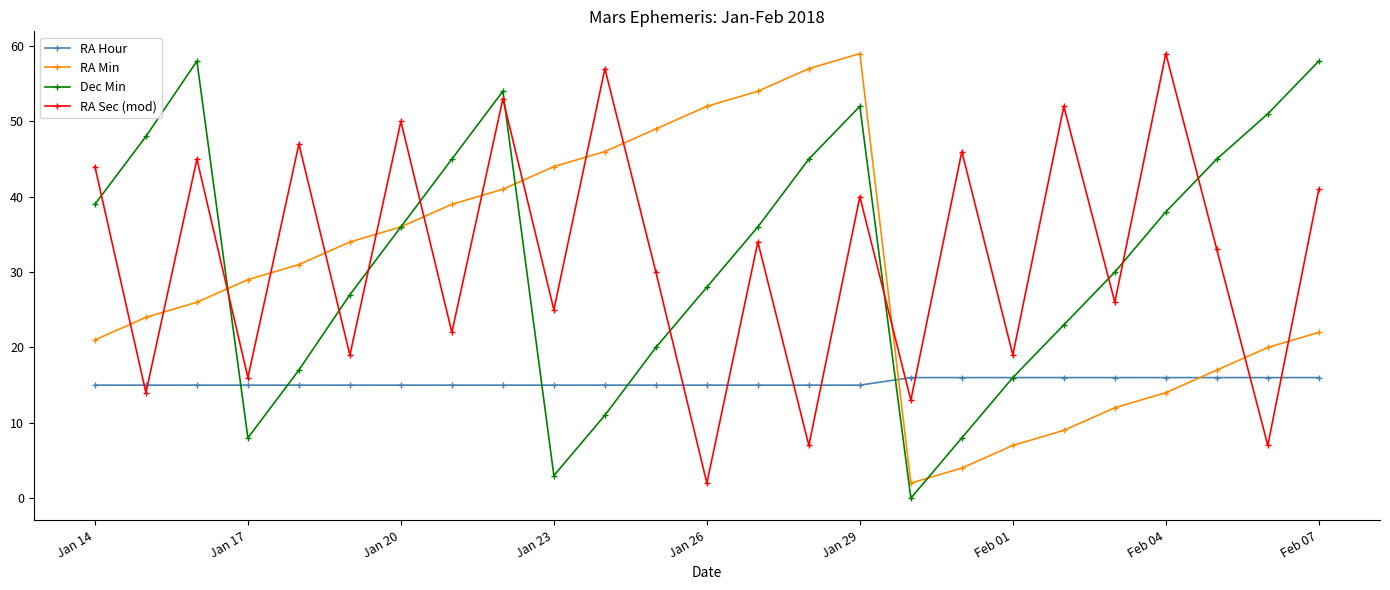

Which series ends up on top after the final intersection of RA Sec (mod) and RA Hour?

RA Sec (mod)